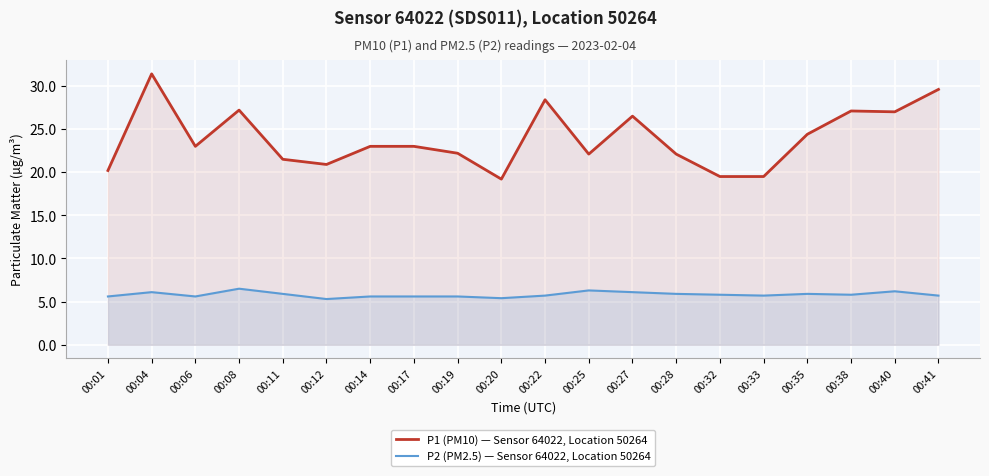

True or false: P2 (PM2.5) — Sensor 64022, Location 50264 and P1 (PM10) — Sensor 64022, Location 50264 intersect in this chart.

False